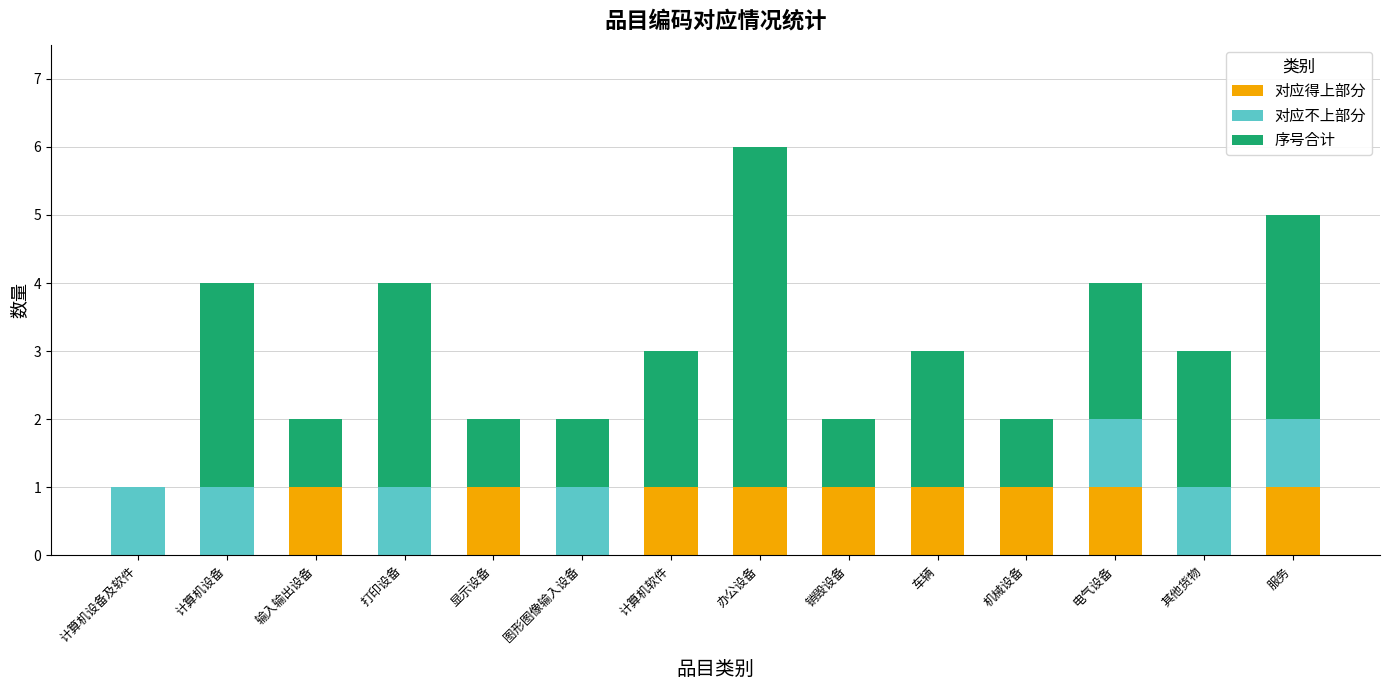

What is the total value across all series at 办公设备?

6